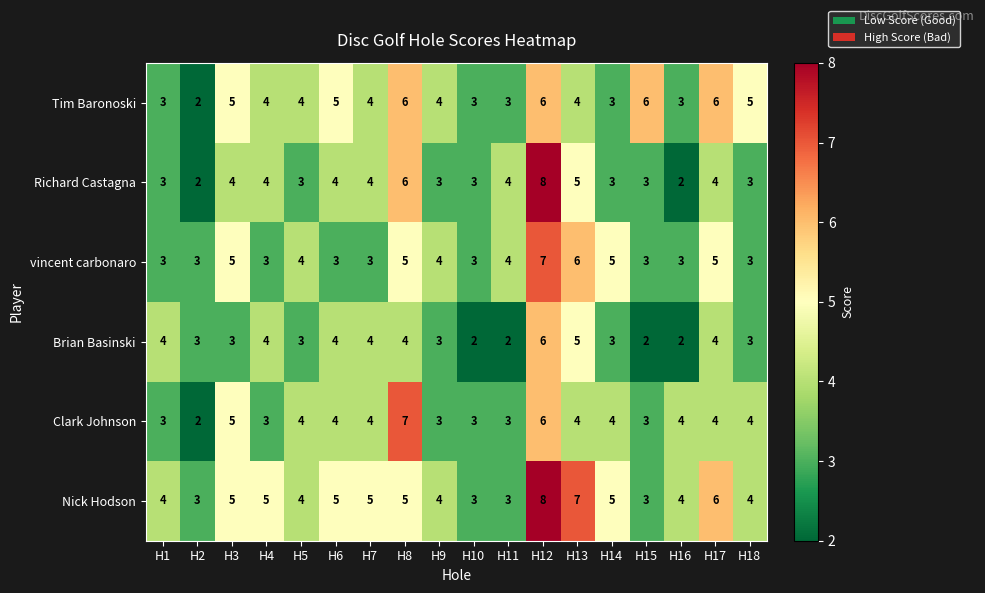

What is the difference between the second highest and second lowest values in the Richard Castagna series?

4